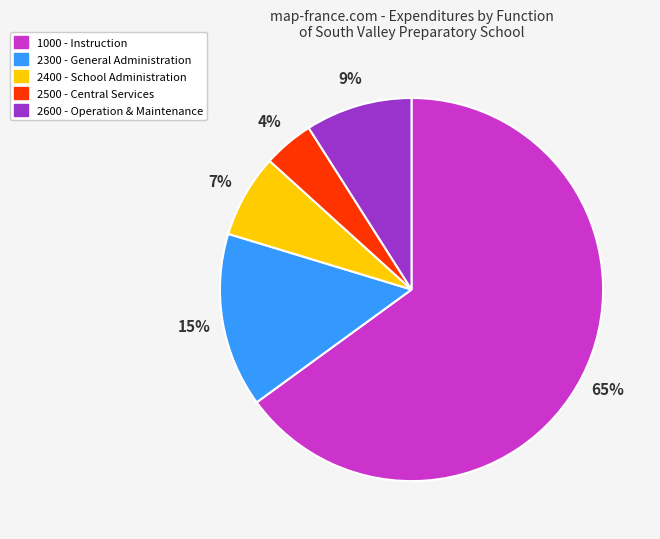

To the nearest percent, what percentage of the pie is 1000 - Instruction?

65%